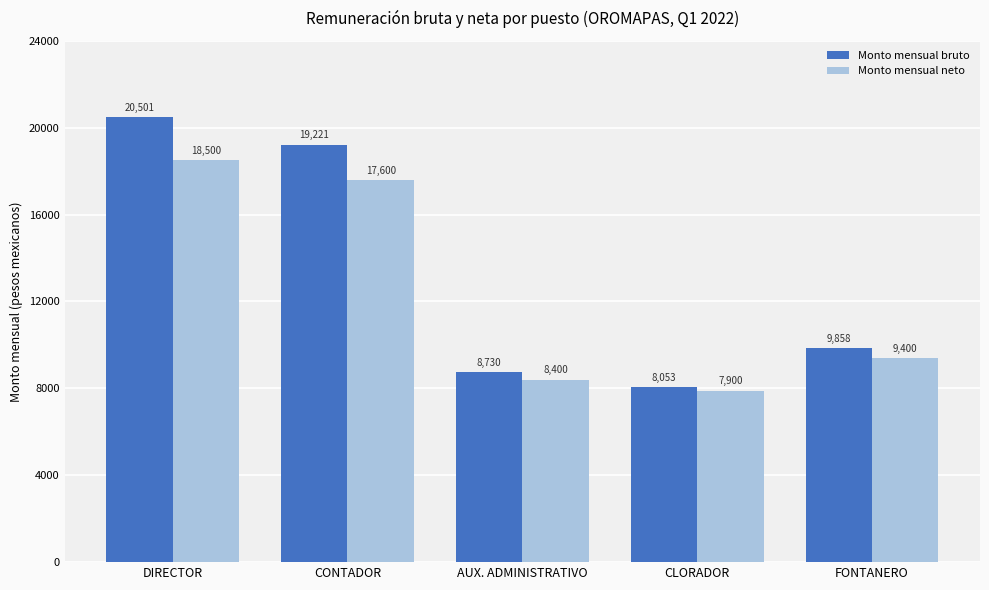

What is the difference between the Monto mensual neto values at FONTANERO and CLORADOR?

1500